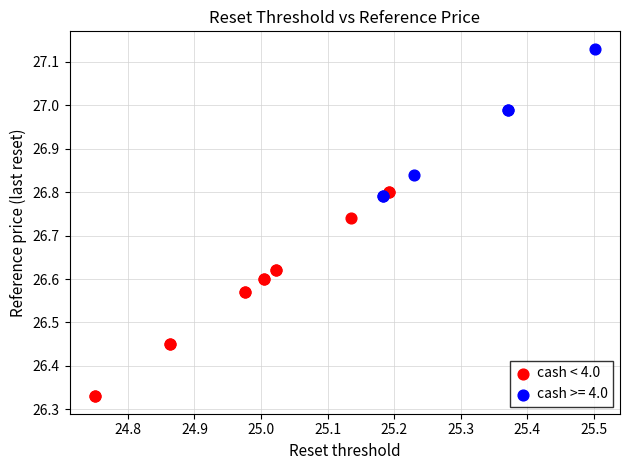

Which series has the largest Y range (max minus min)?

cash < 4.0